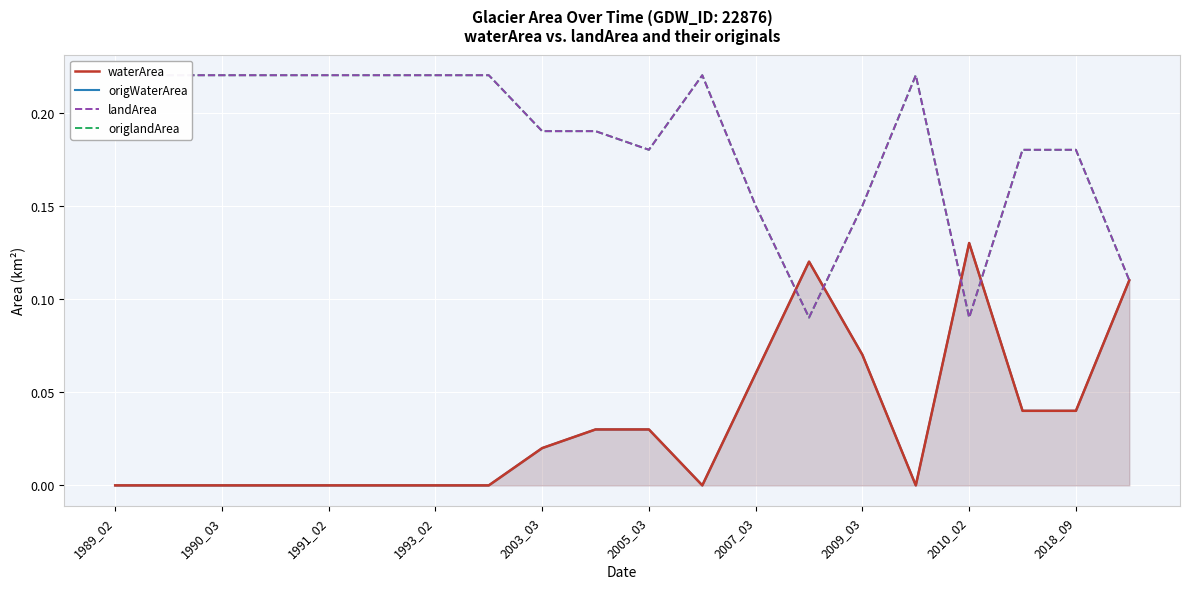

What is the total value across all series at 2007_03?

0.4